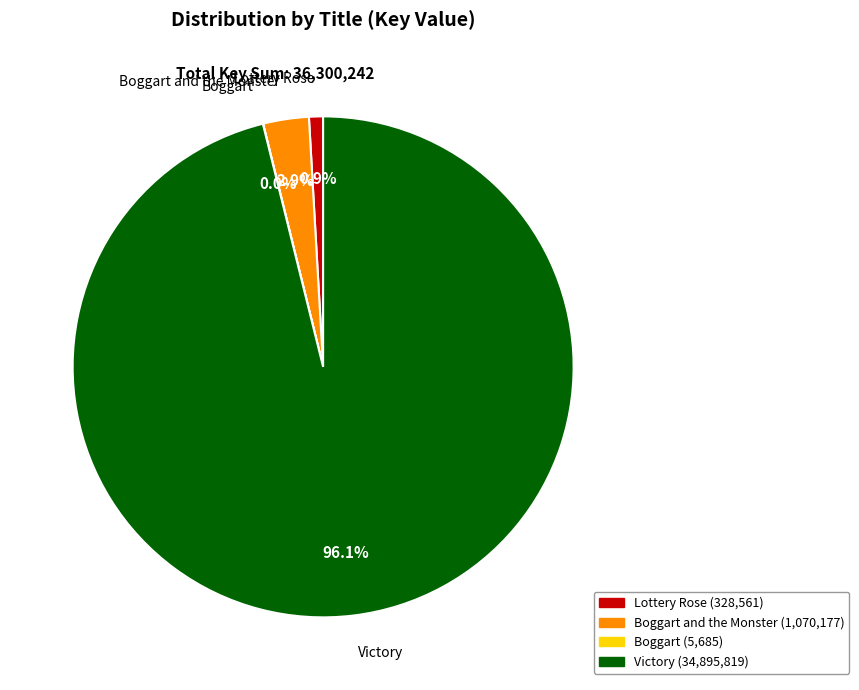

Is there any slice that represents more than half of the pie?

Yes